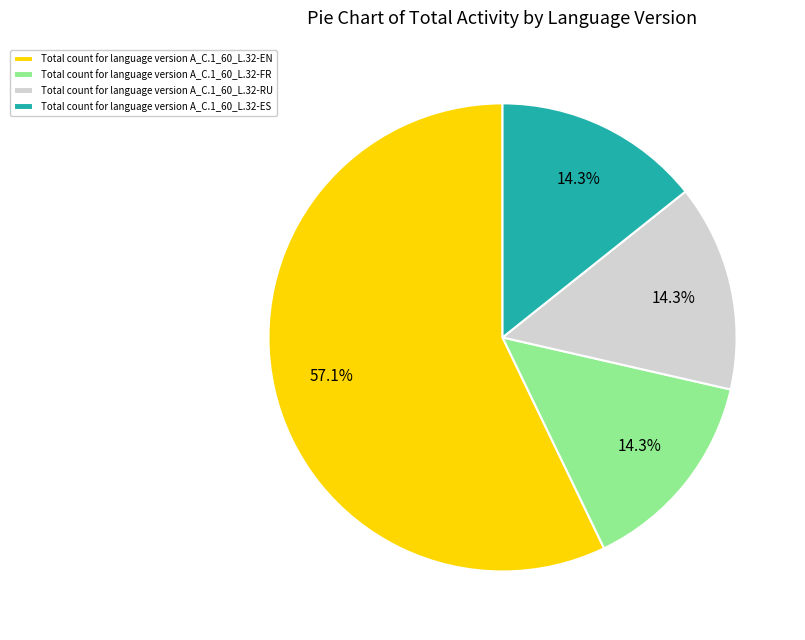

Which category has the biggest portion of the pie?

Total count for language version A_C.1_60_L.32-EN